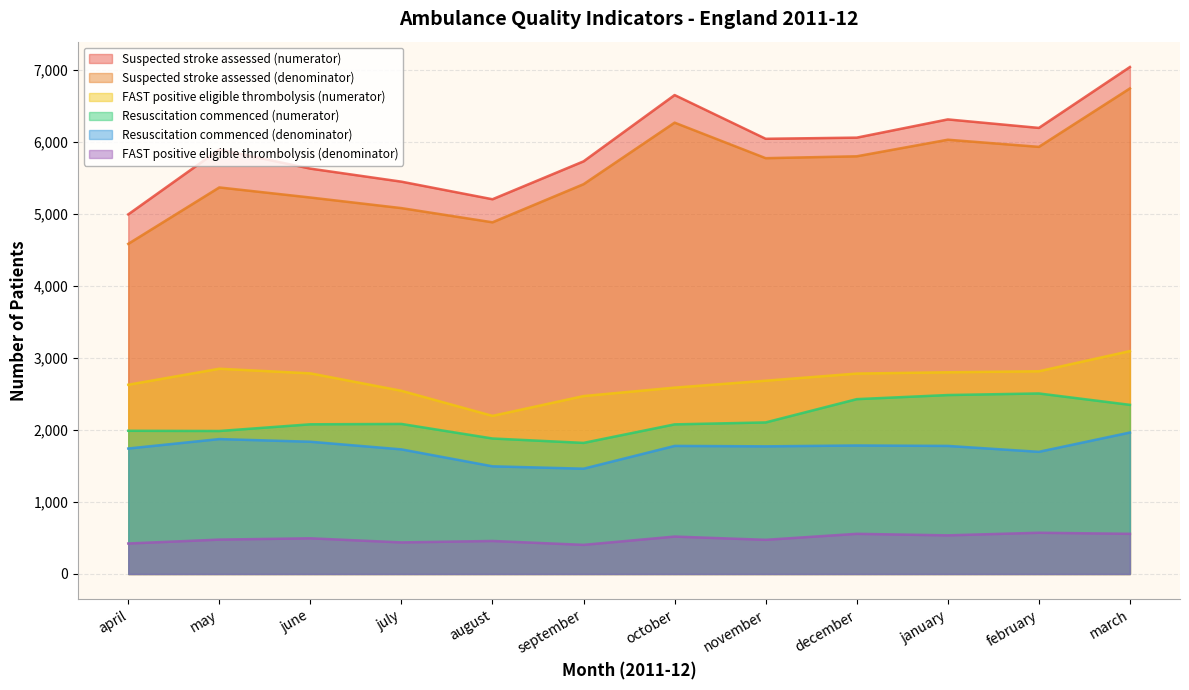

Which category has the lowest value across all series?

september